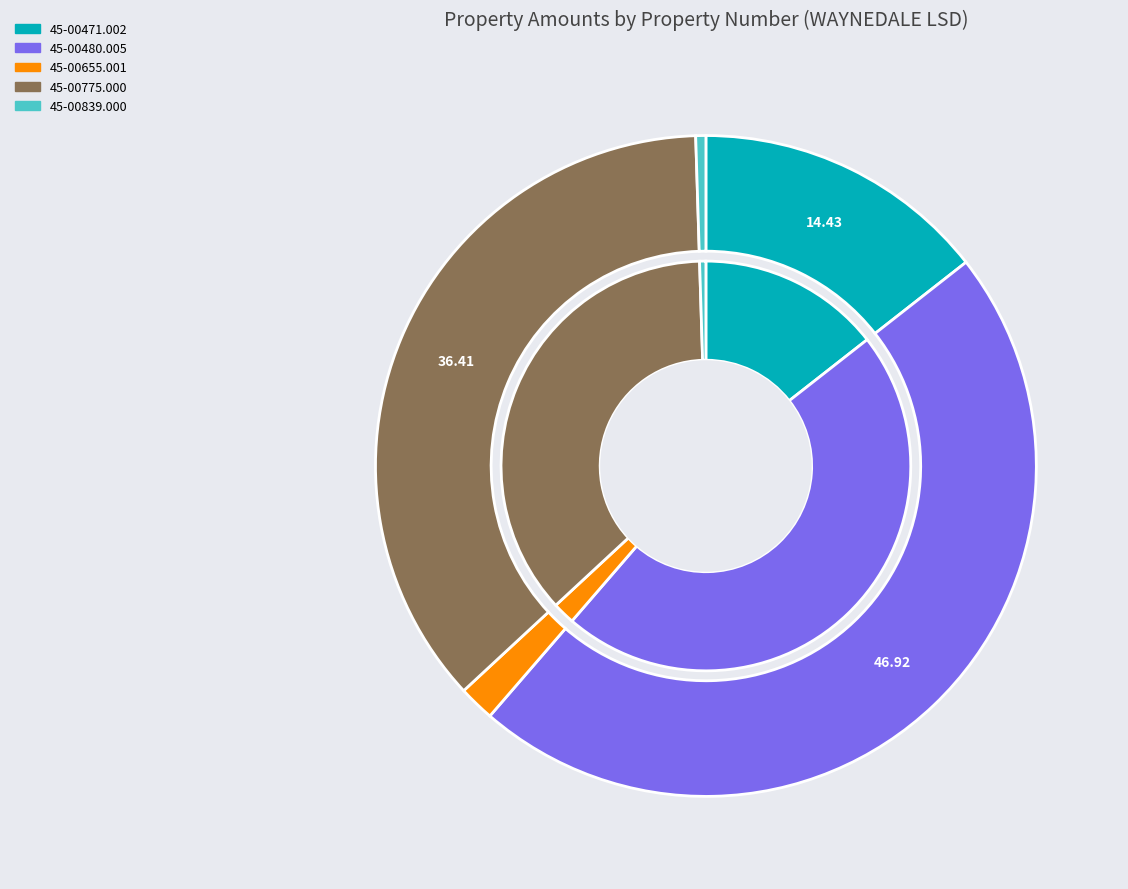

What is the change in value from 45-00471.002 to 45-00655.001?

-5439.2